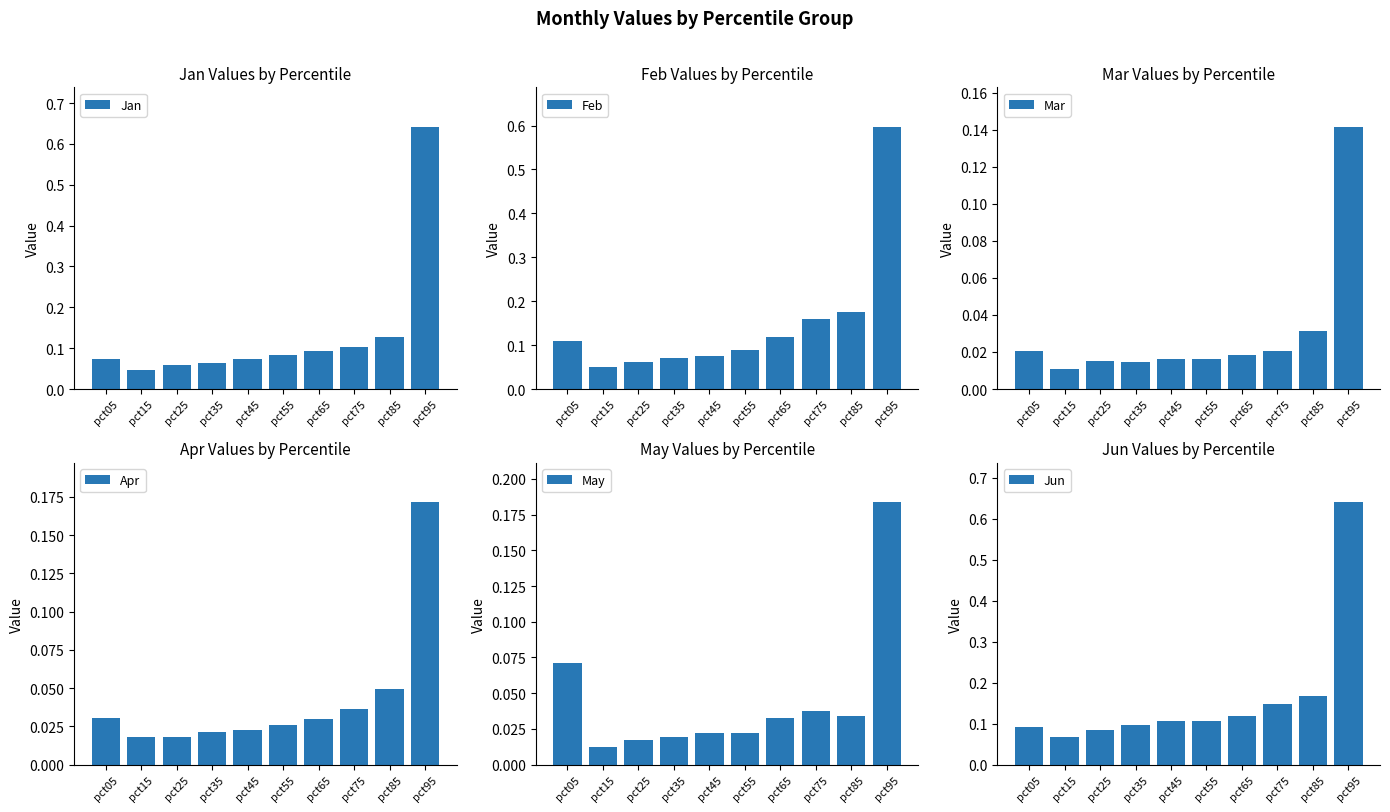

Between pct85 and pct15, which is larger?

pct85